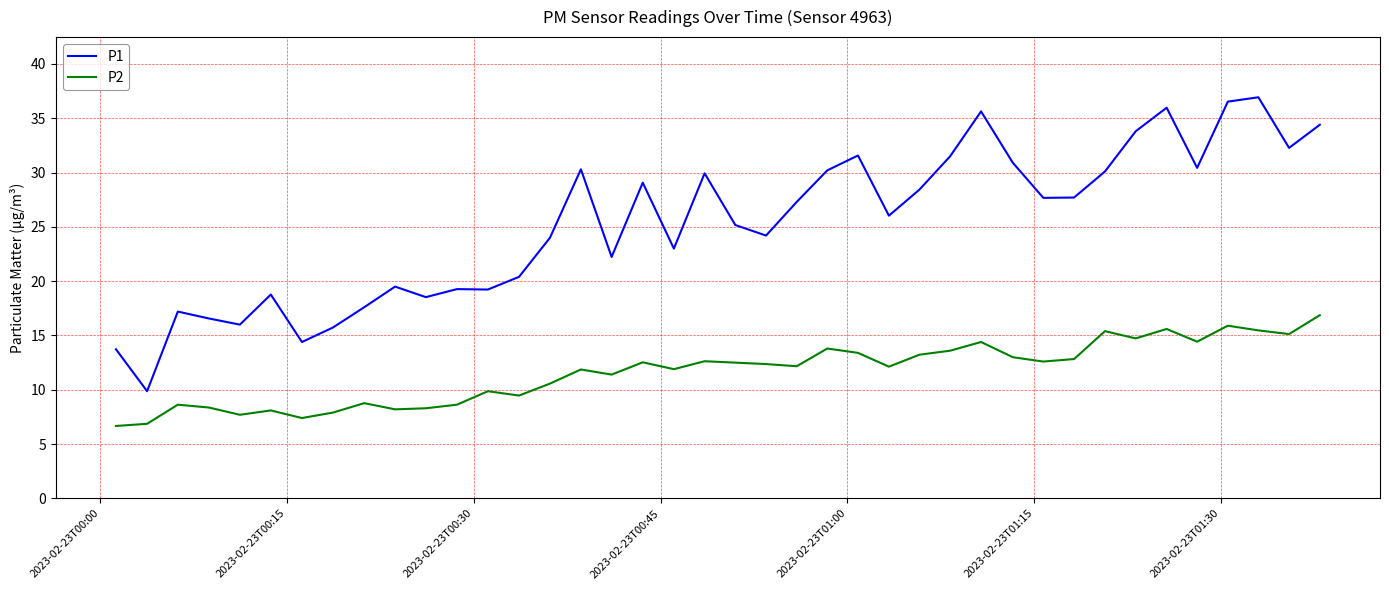

How many distinct data groups are displayed?

2